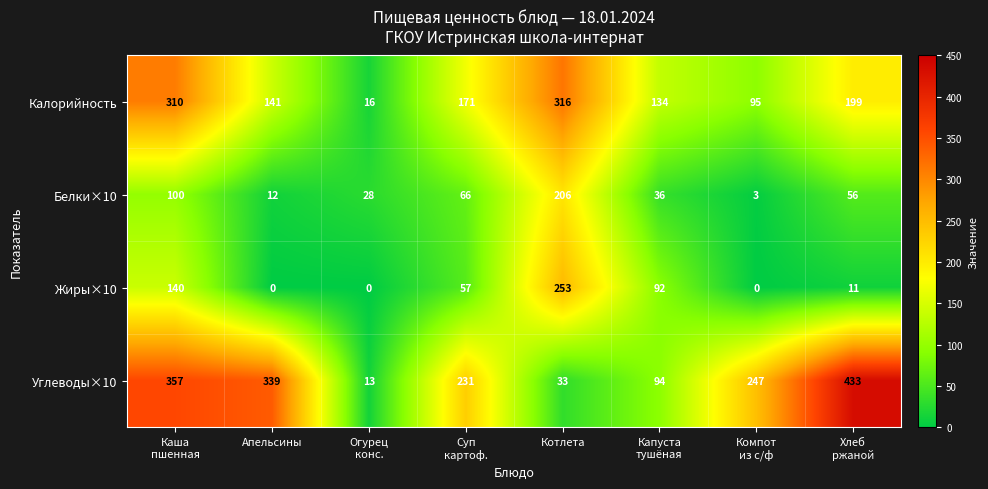

Which series has the widest spread of values?

Углеводы×10